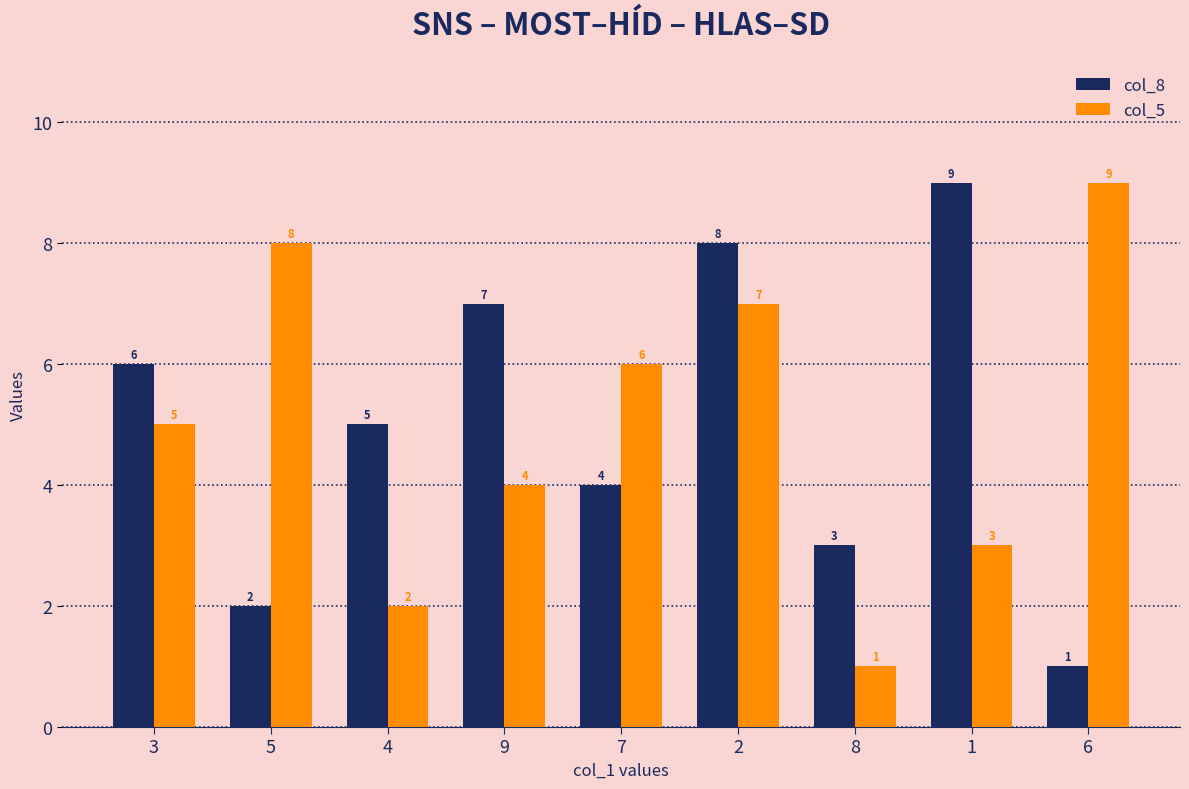

What is the total value across all series at 2?

15